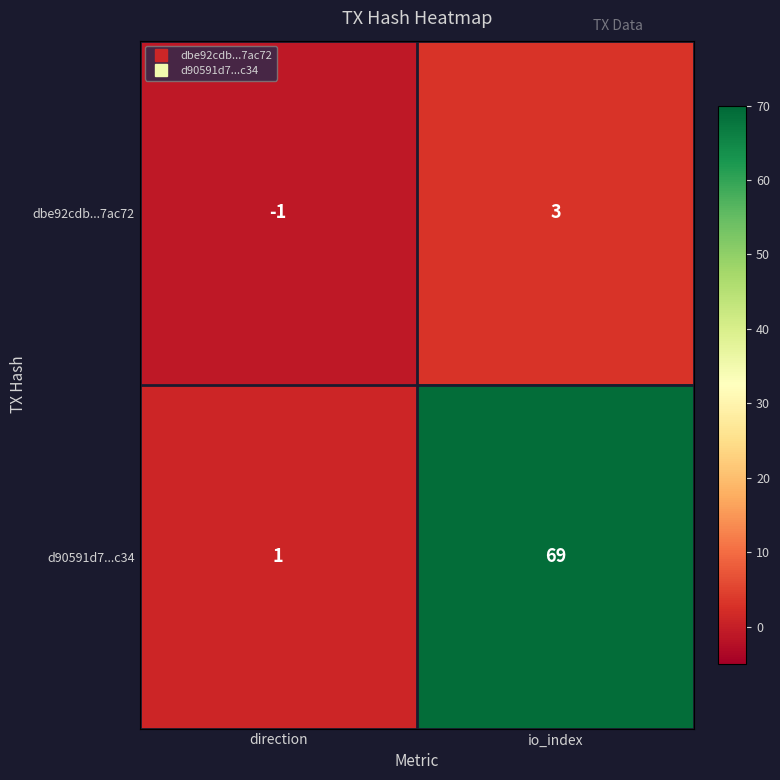

At direction, list the series in order from smallest to largest.

dbe92cdb...7ac72, d90591d7...c34